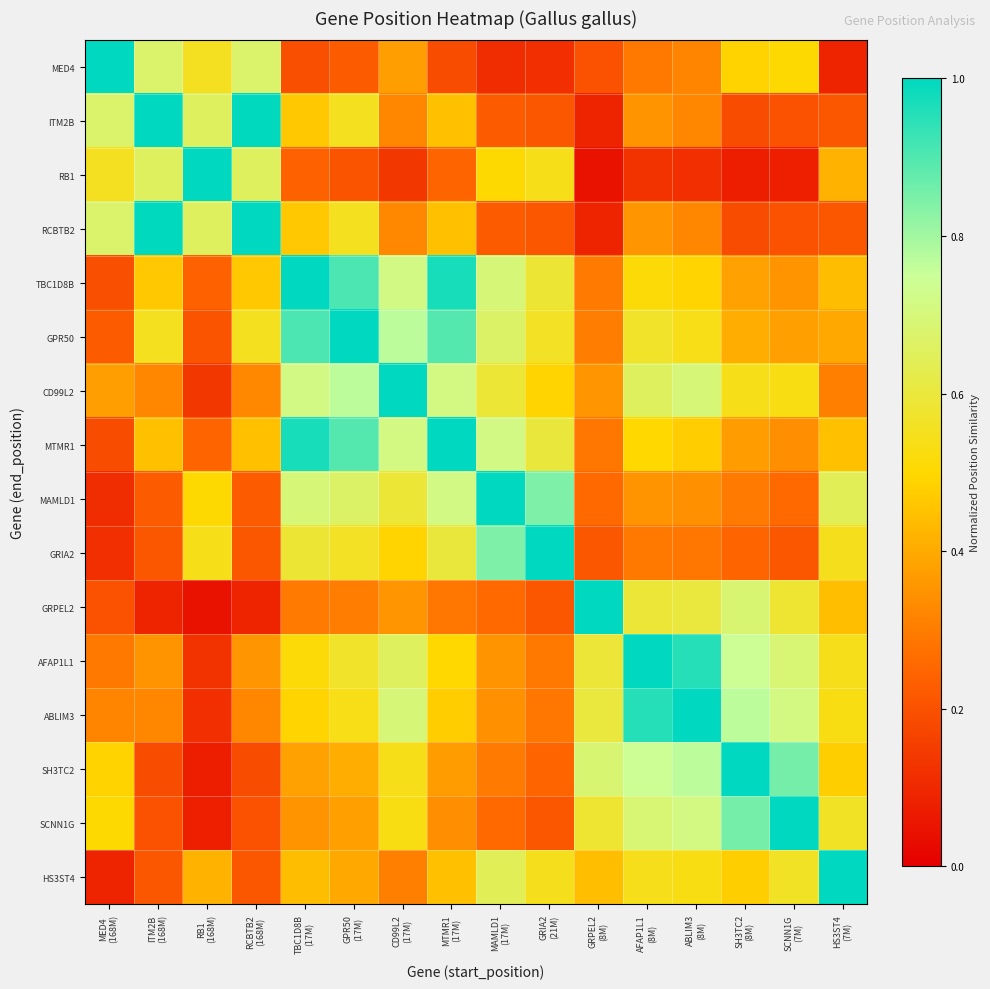

List the series in order of their peak value, highest first.

MED4, ITM2B, RB1, RCBTB2, TBC1D8B, GPR50, CD99L2, MTMR1, MAMLD1, GRIA2, GRPEL2, AFAP1L1, ABLIM3, SH3TC2, SCNN1G, HS3ST4